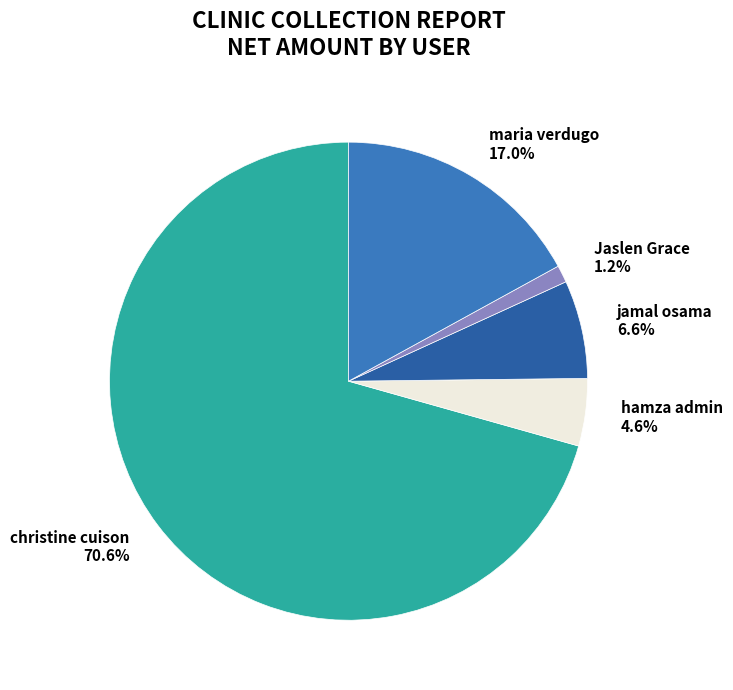

Rank the categories by value from lowest to highest.

Jaslen Grace, hamza admin, jamal osama, maria verdugo, christine cuison